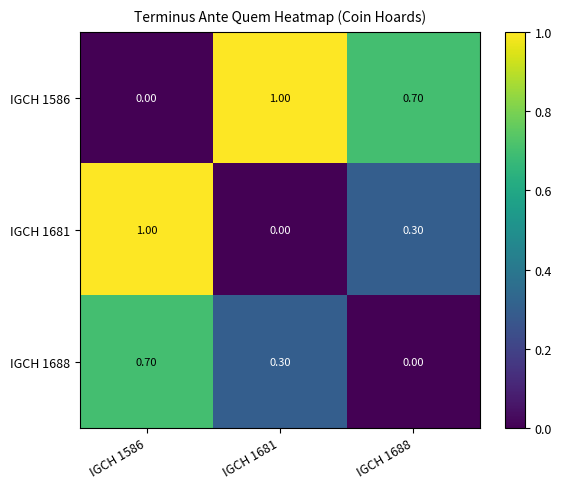

What is the spread (max minus min) of values at IGCH 1586?

1.0